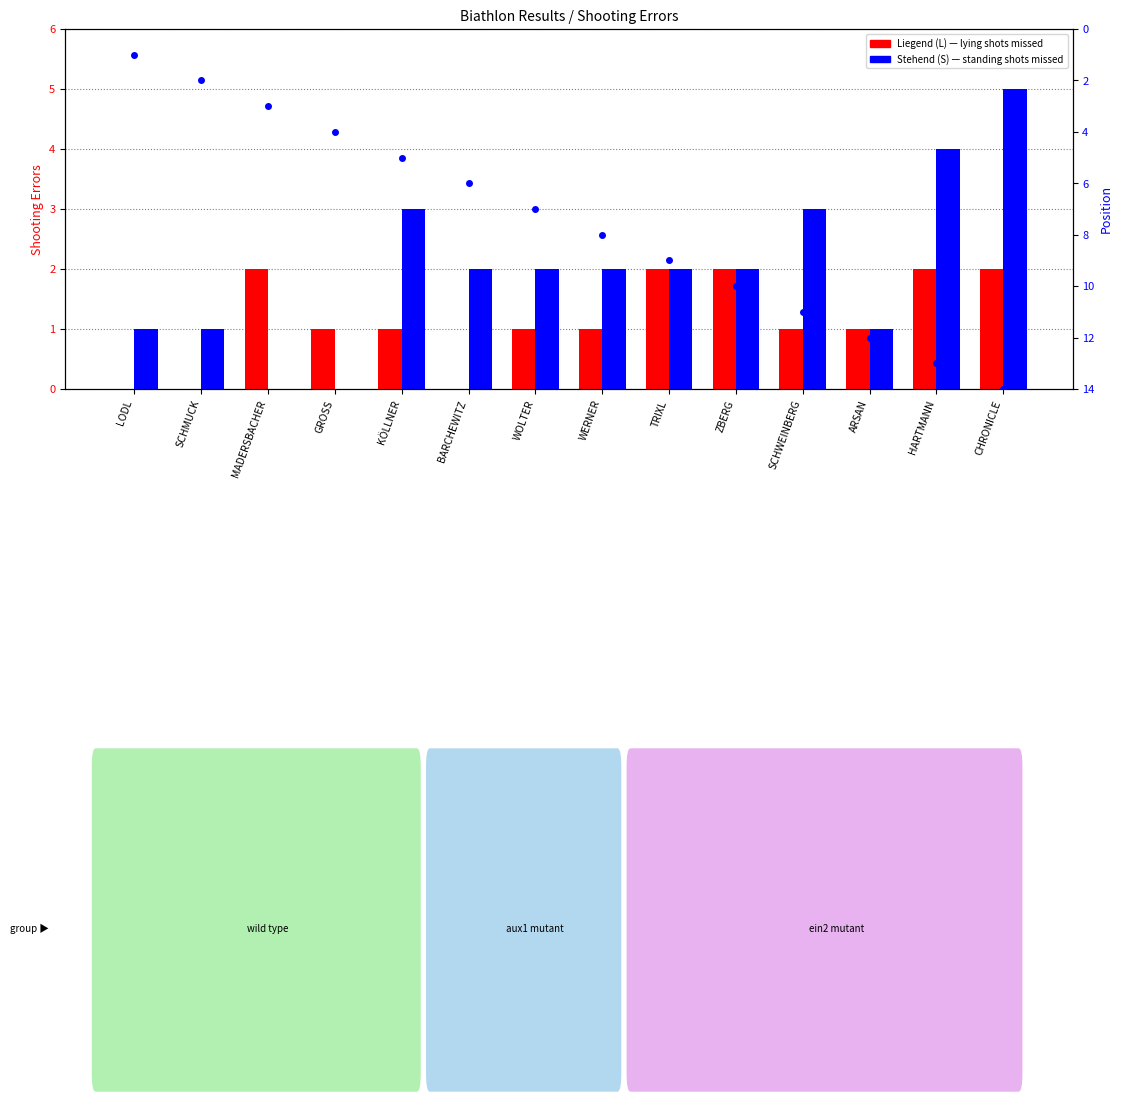

Which series has the widest spread of values?

Position